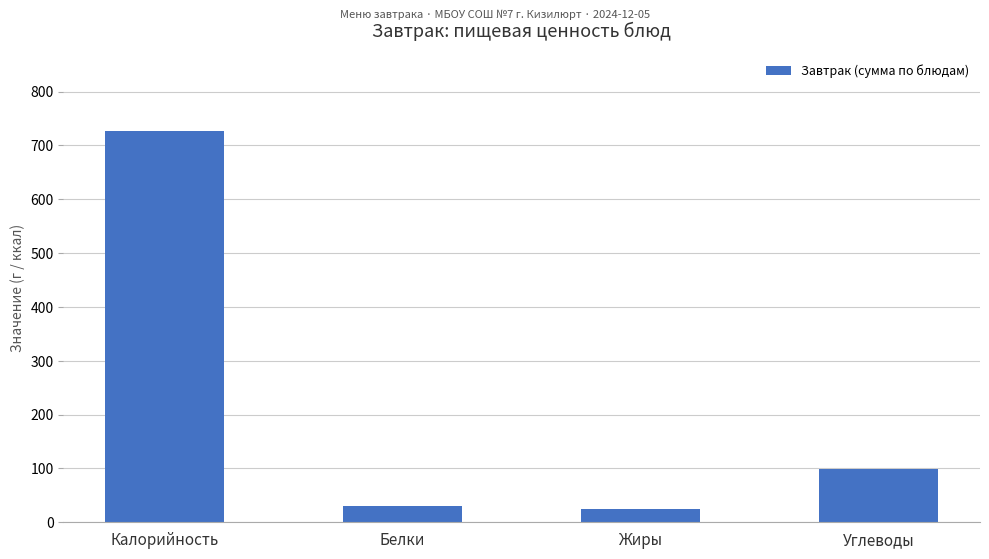

What position from the right is Калорийность?

4